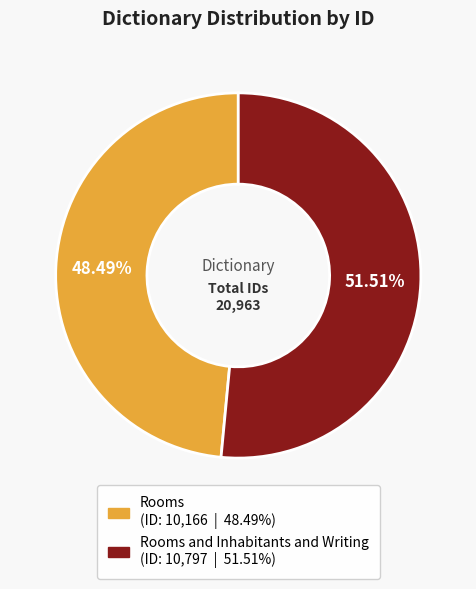

Is there a majority slice in this chart?

Yes